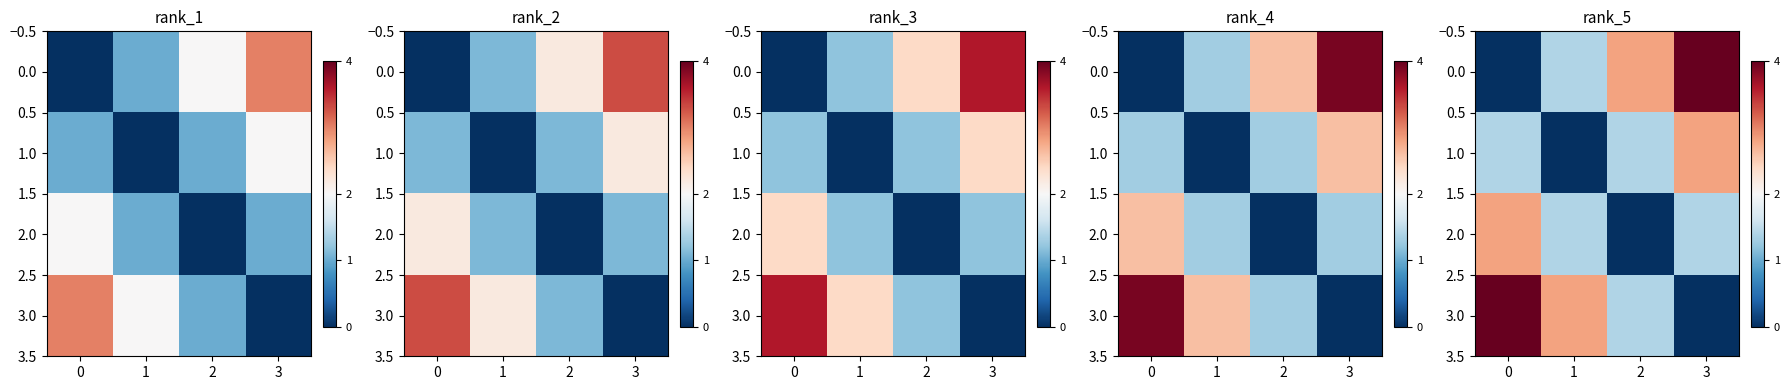

Rank the series by their maximum value, from highest to lowest.

0.0, 3.0, 1.0, 2.0